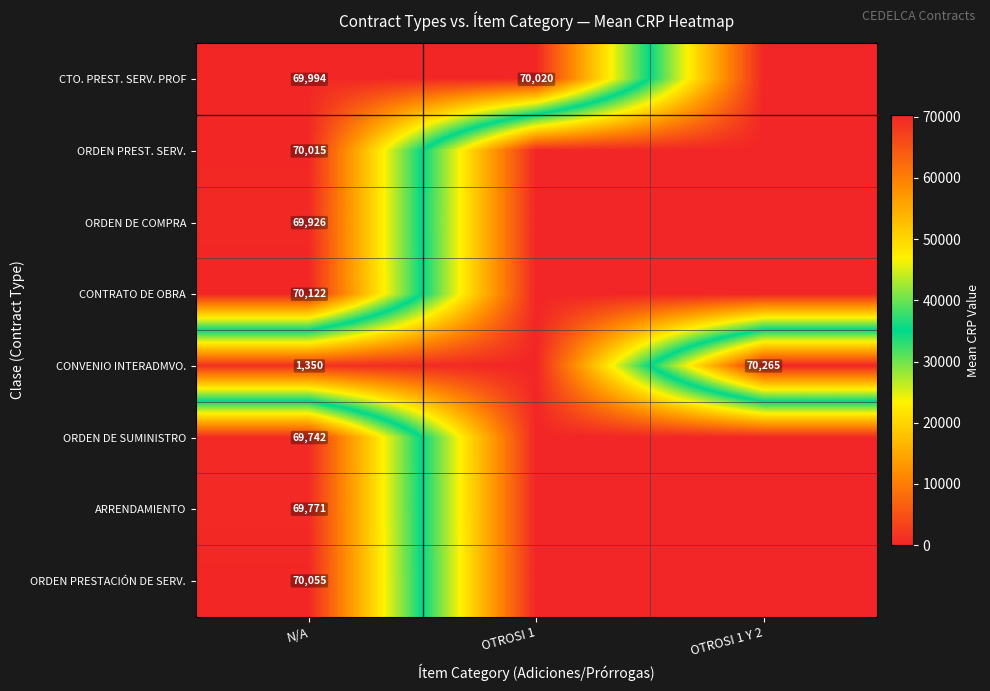

What is the total value across all series at N/A?

490975